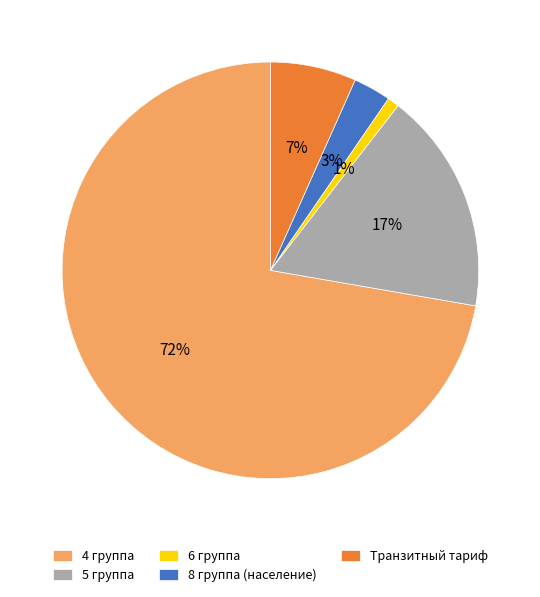

Does 8 группа (население) represent more than half of the total?

No